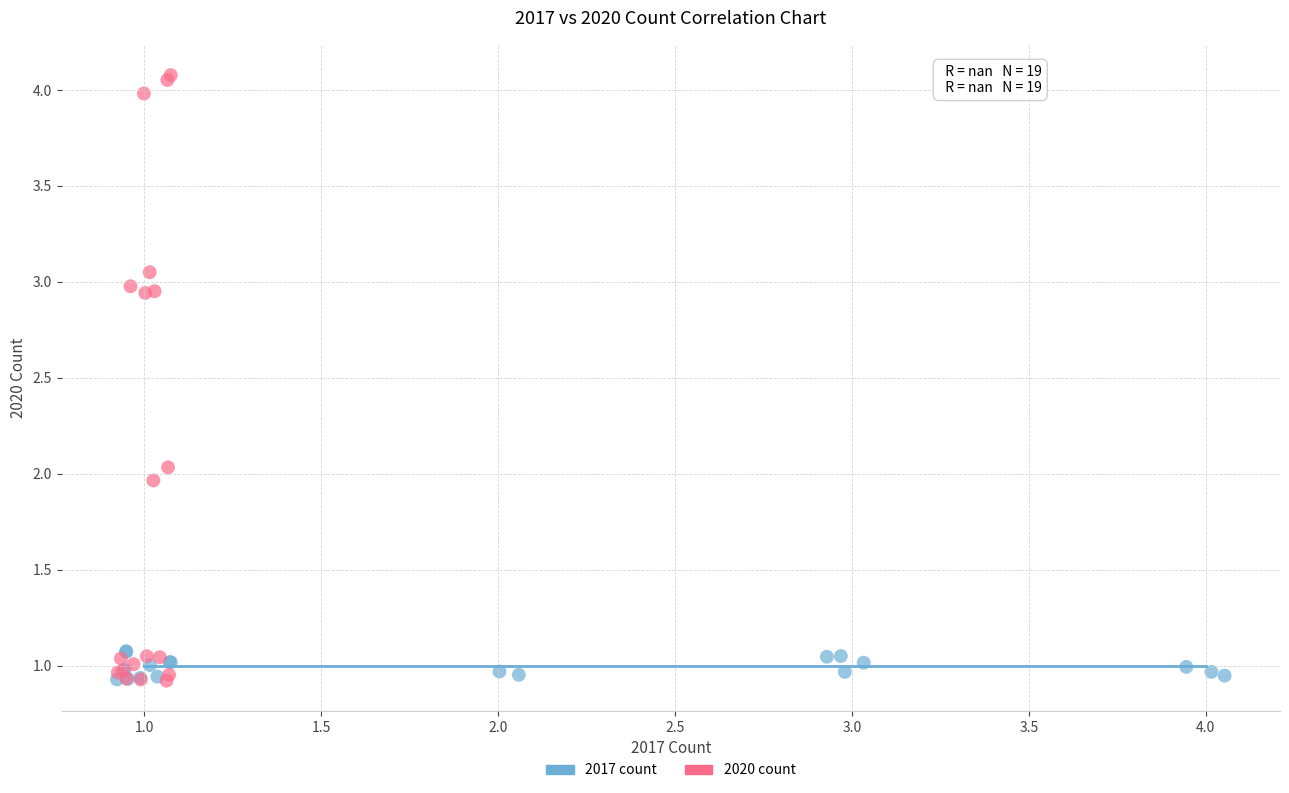

Which series has the largest Y range (max minus min)?

2020 count